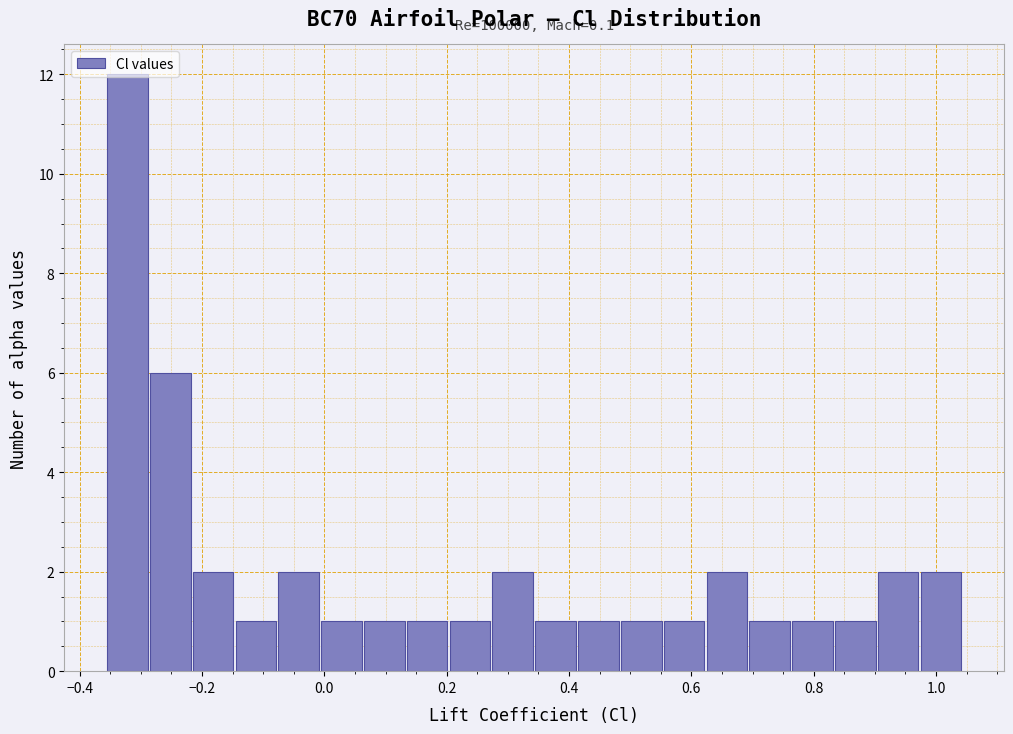

Around what value on the x-axis is the tallest bar? Give the approximate position of its centre, as read against the axis.

-0.32